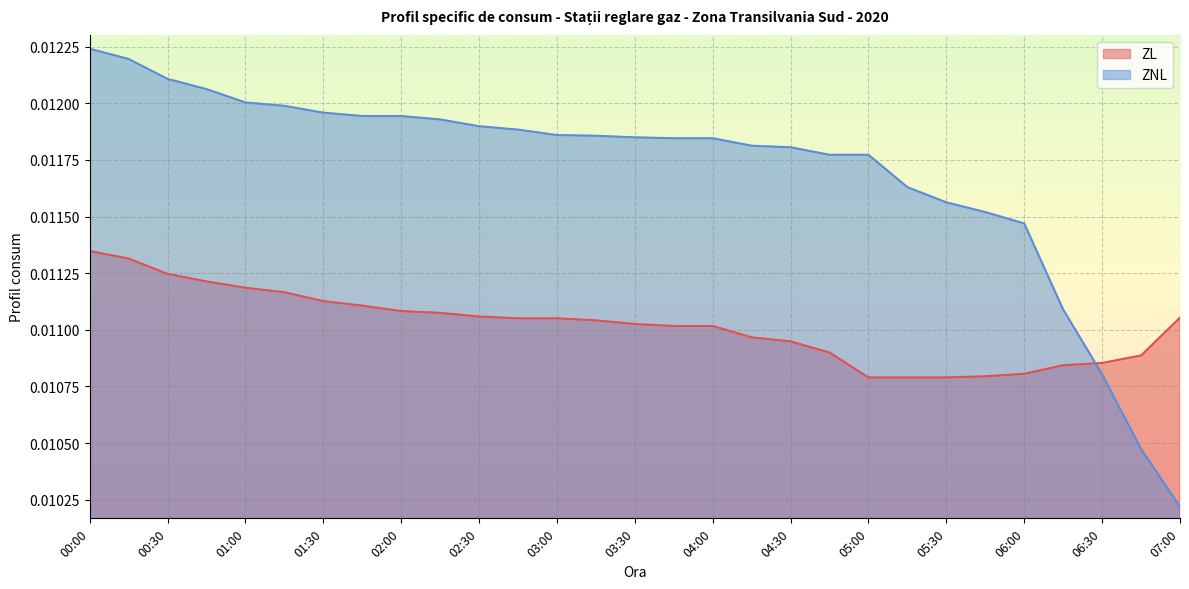

The ZL series shows 0.0 at 03:15. True or false?

False